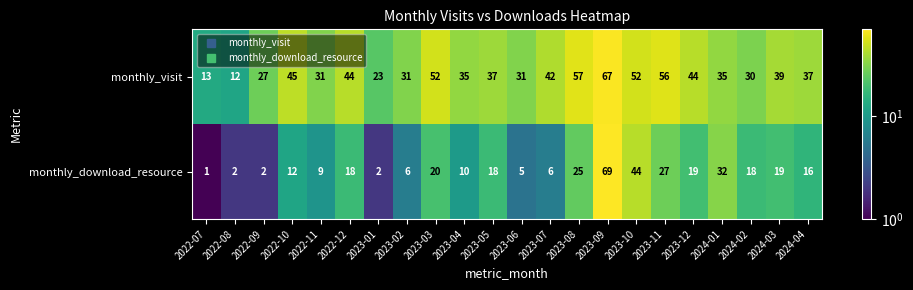

Between 2022-07 and 2022-11, which series saw the biggest shift?

monthly_visit